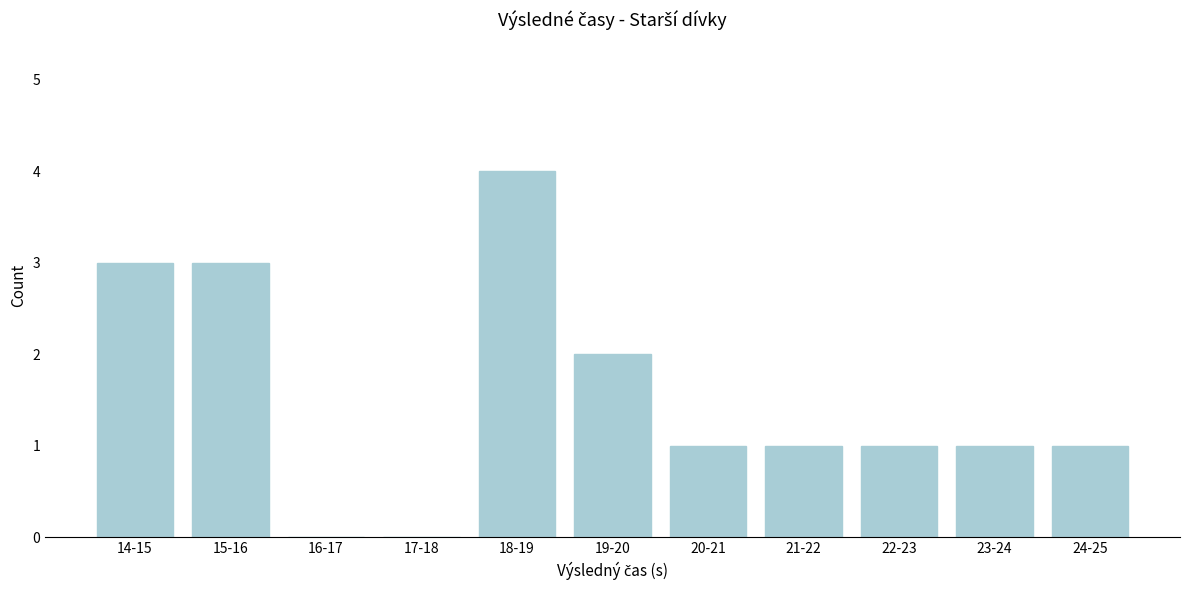

Reading right to left, transcribe all the data shown in this chart.

24-25=1	23-24=1	22-23=1	21-22=1	20-21=1	19-20=2	18-19=4	17-18=0	16-17=0	15-16=3	14-15=3